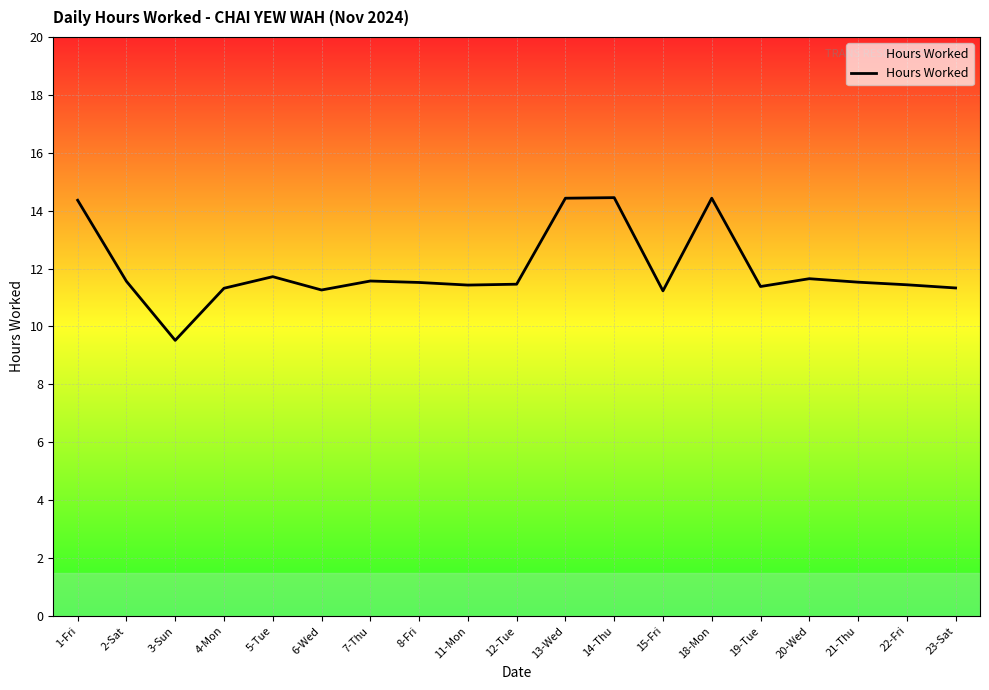

What is the change in value from 4-Mon to 19-Tue?

+0.1